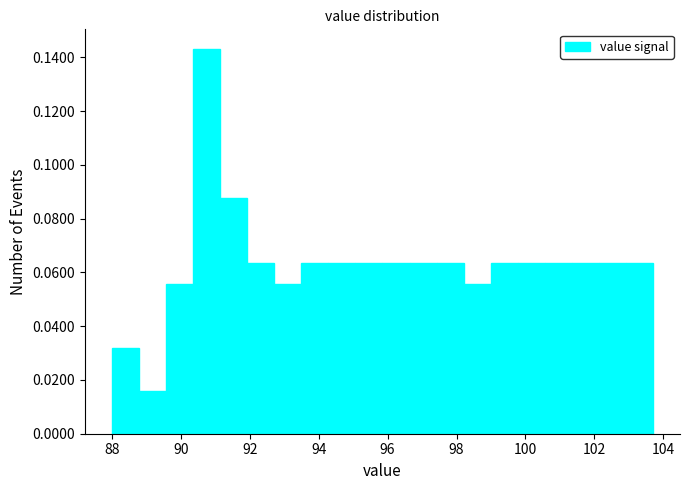

Around what value on the x-axis is the tallest bar? Give the approximate position of its centre, as read against the axis.

90.8